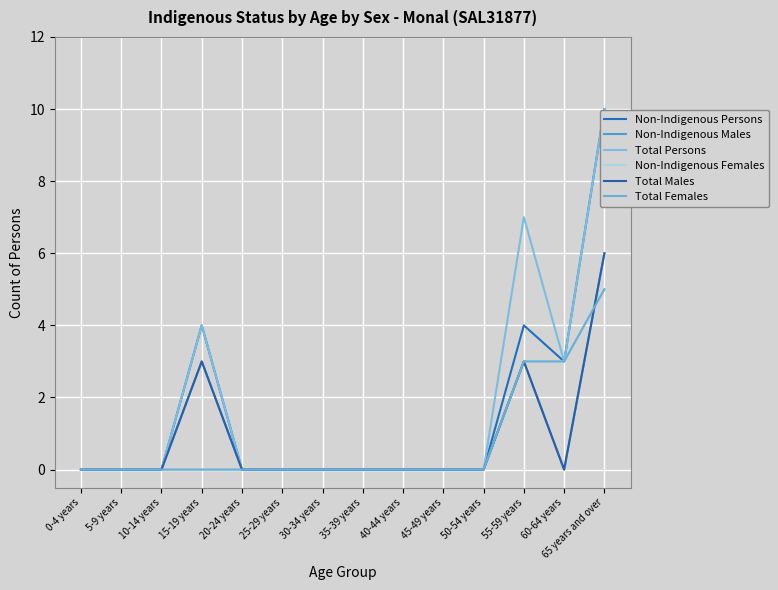

Is this an area chart (filled region under the line)?

No